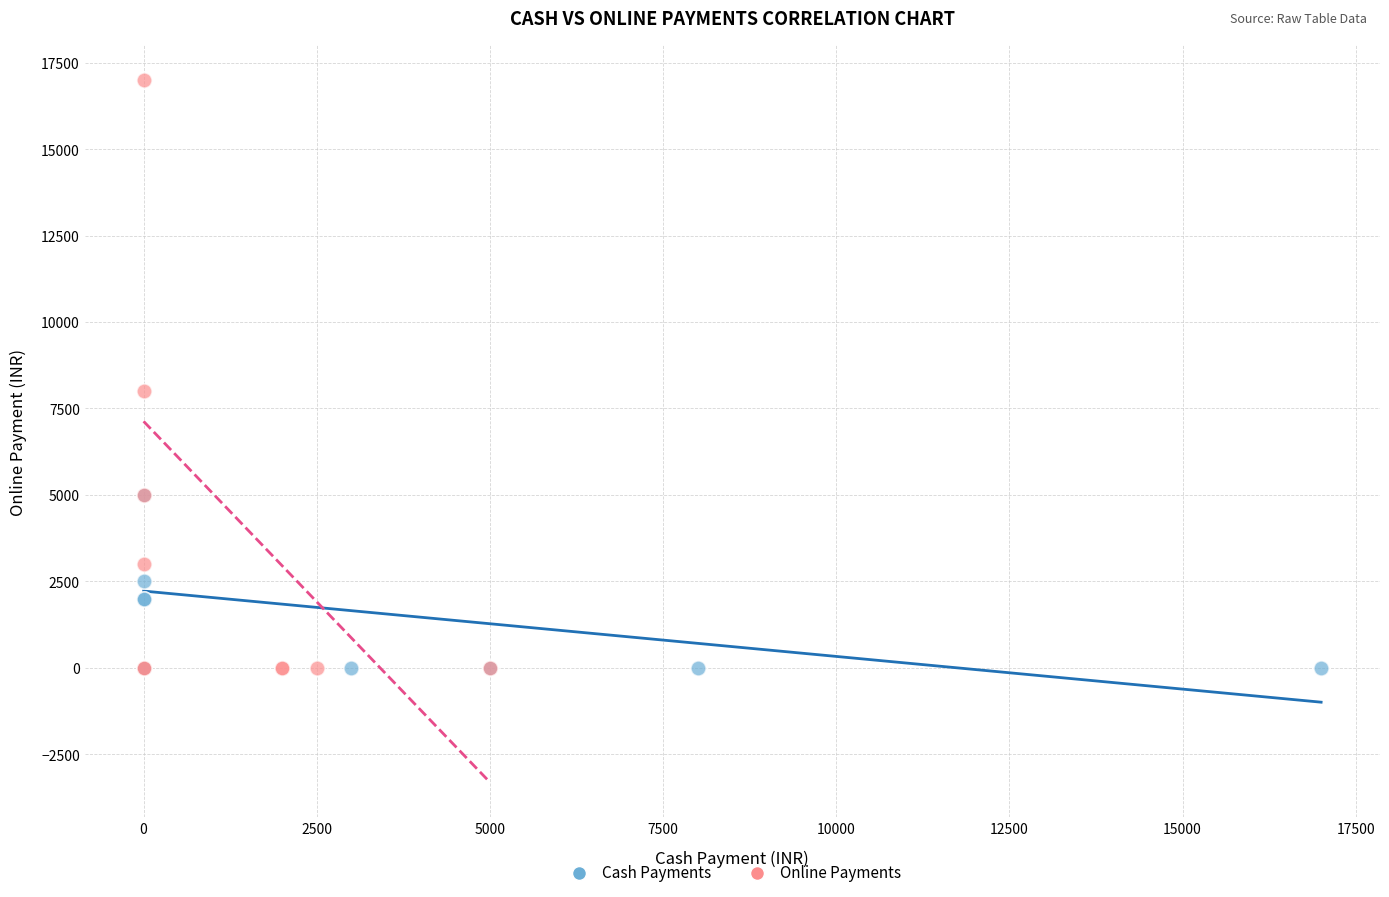

Which series reaches the maximum Y coordinate?

Online Payments